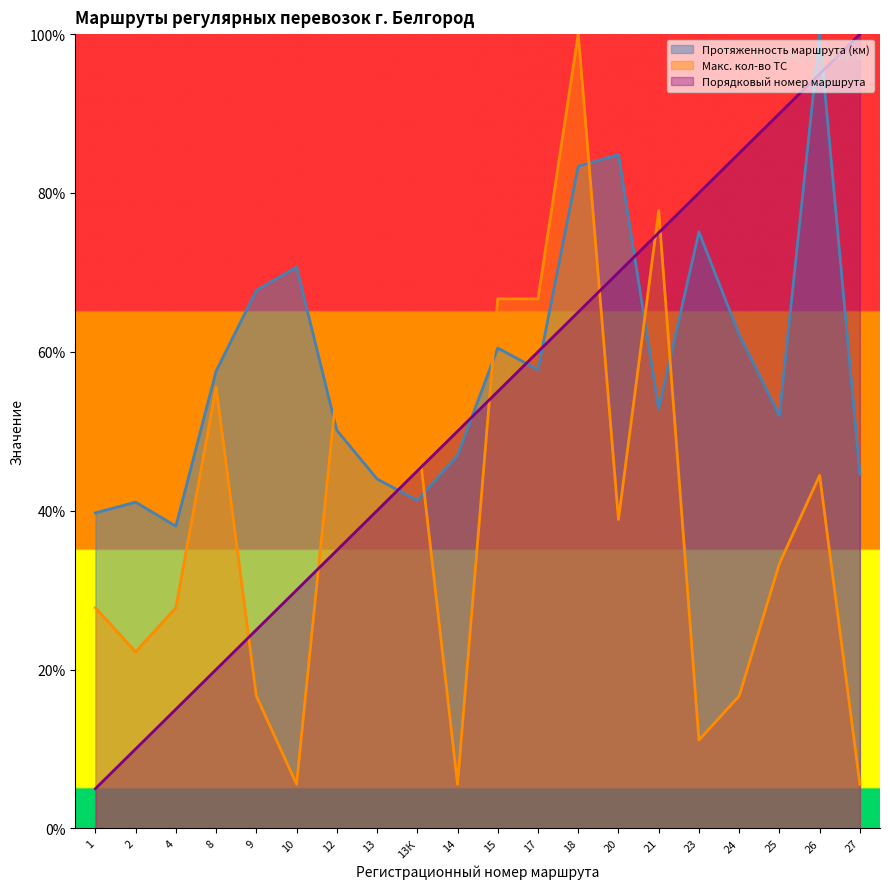

What is the sum of the Протяженность маршрута (км) values at 21 and 27?

97.4